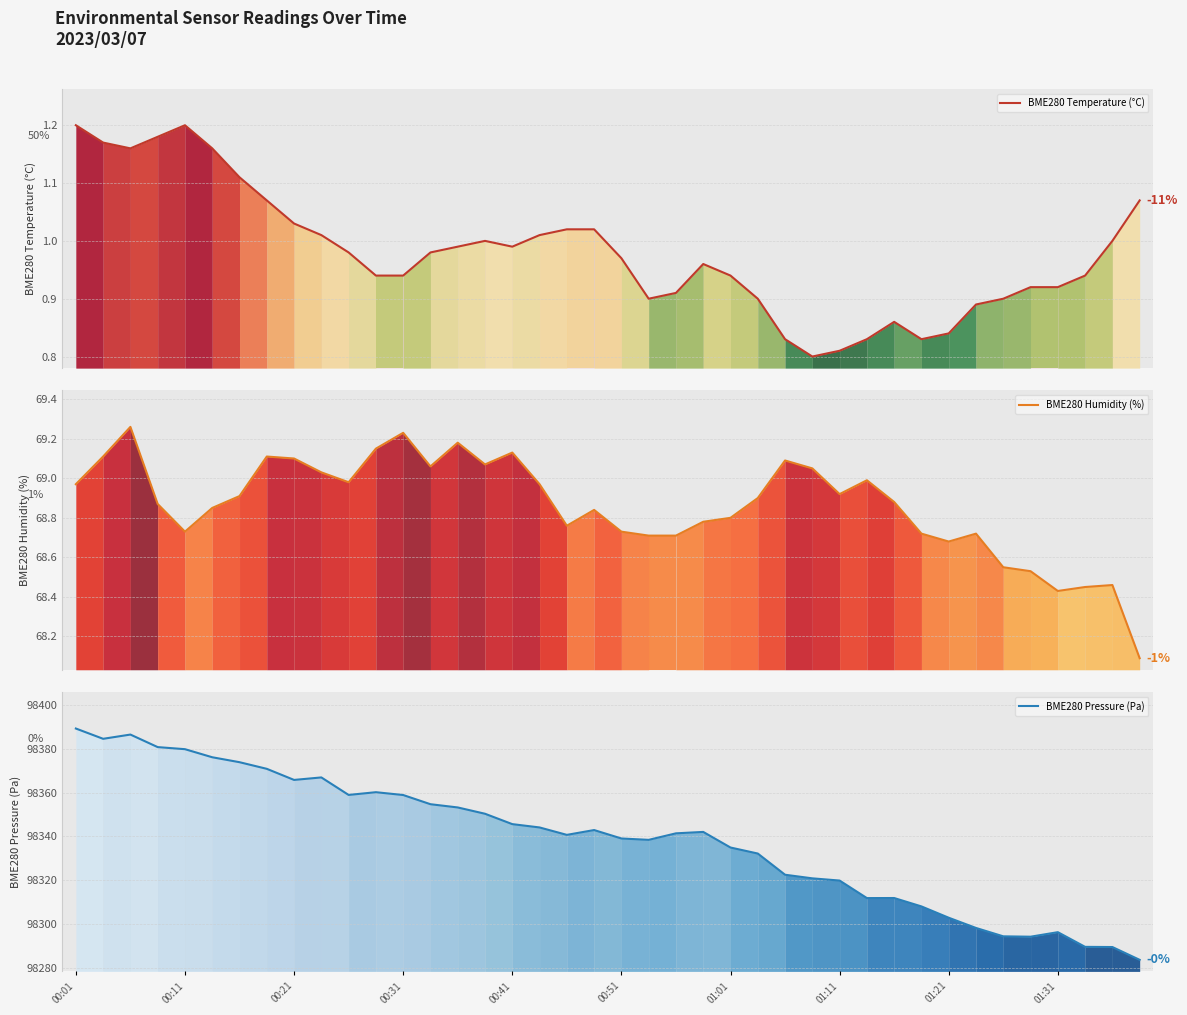

Is it true that BME280 Temperature (°C) equals 1.2 at 25?

False